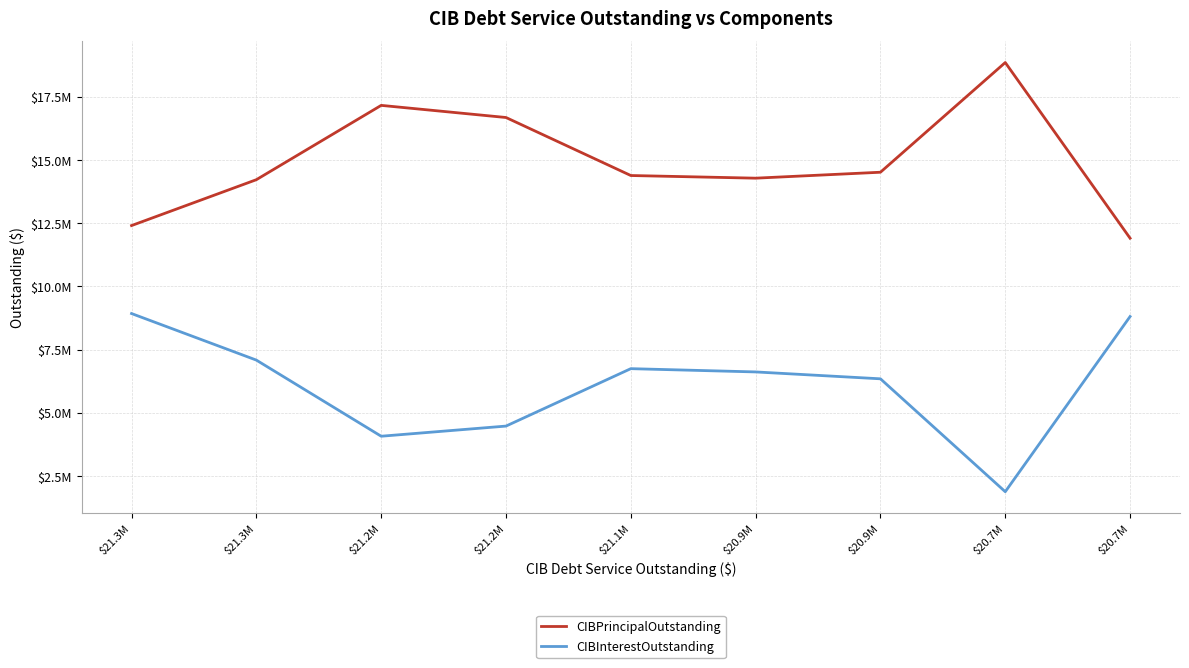

What is the sum of the CIBInterestOutstanding values at $20.9M and $21.3M?

13696498.3